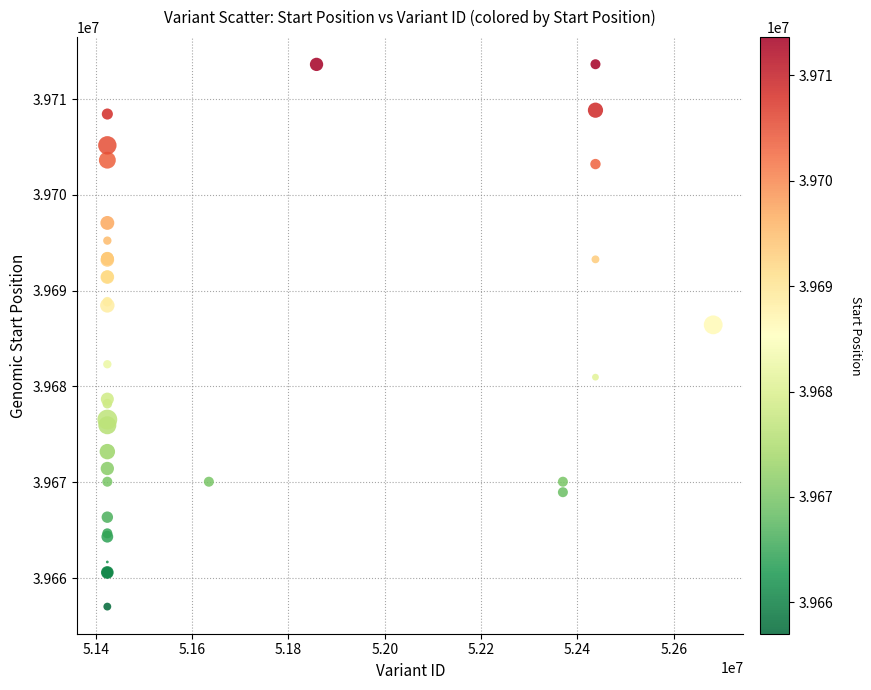

What Y value in the scatter plot is closest to 39685330?

39686433